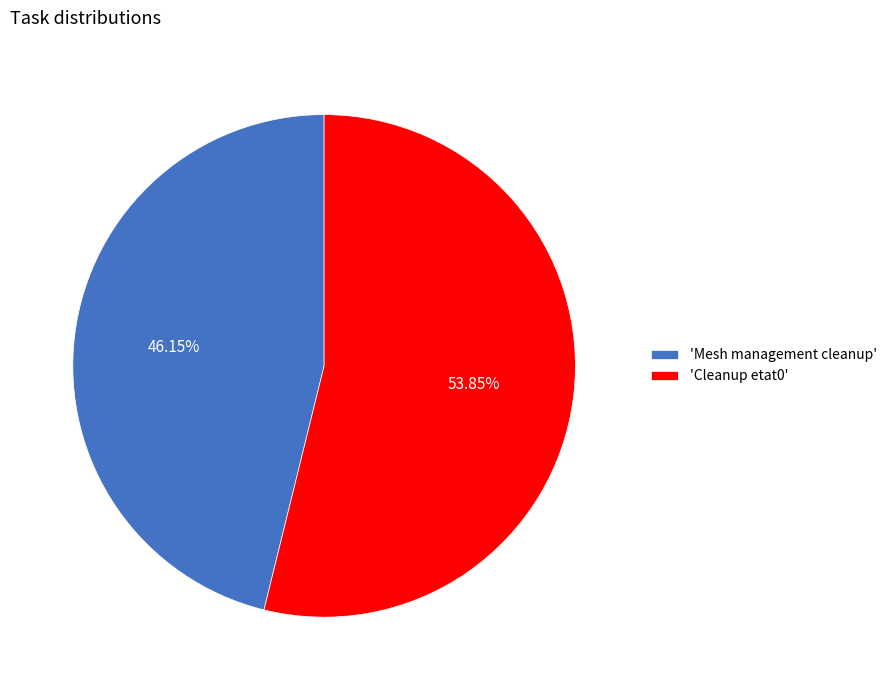

Rank the categories by value from lowest to highest.

'Mesh management cleanup', 'Cleanup etat0'